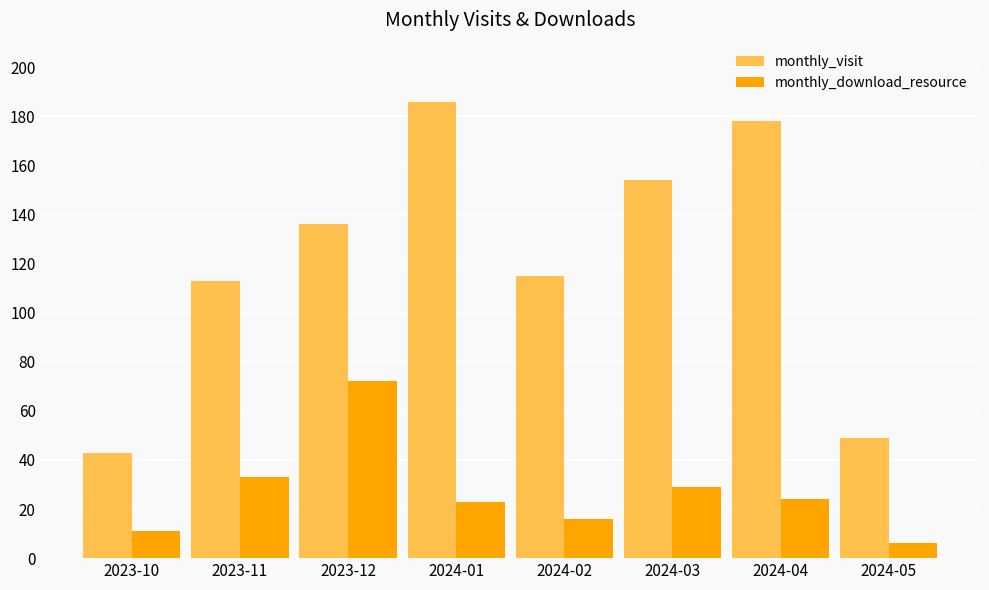

How many values in the monthly_download_resource series are below 24?

4